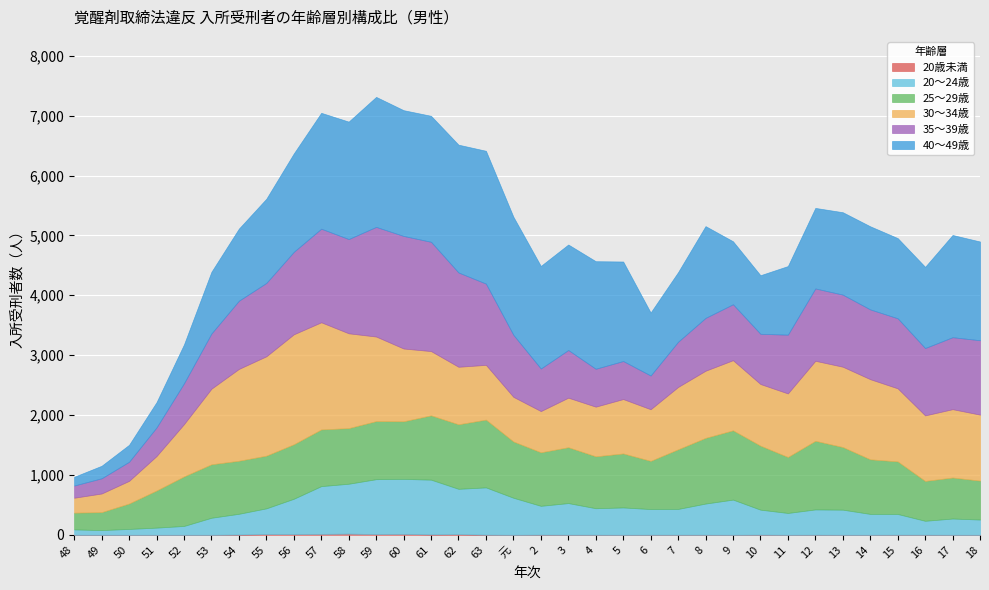

At which label does 25〜29歳 first exceed 912?

57